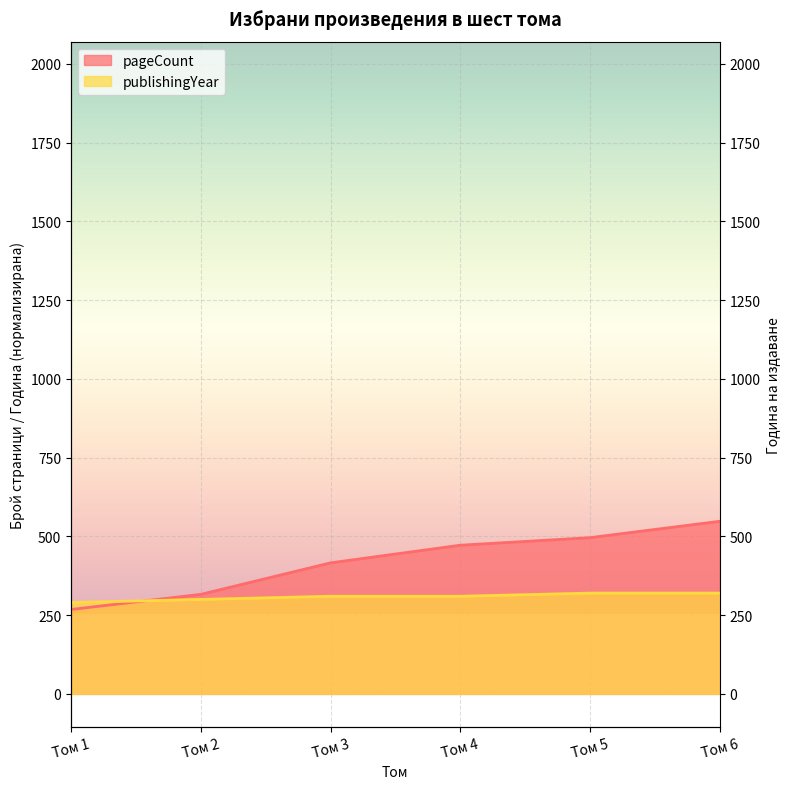

Which series ends up on top after the final intersection of pageCount and publishingYear?

pageCount